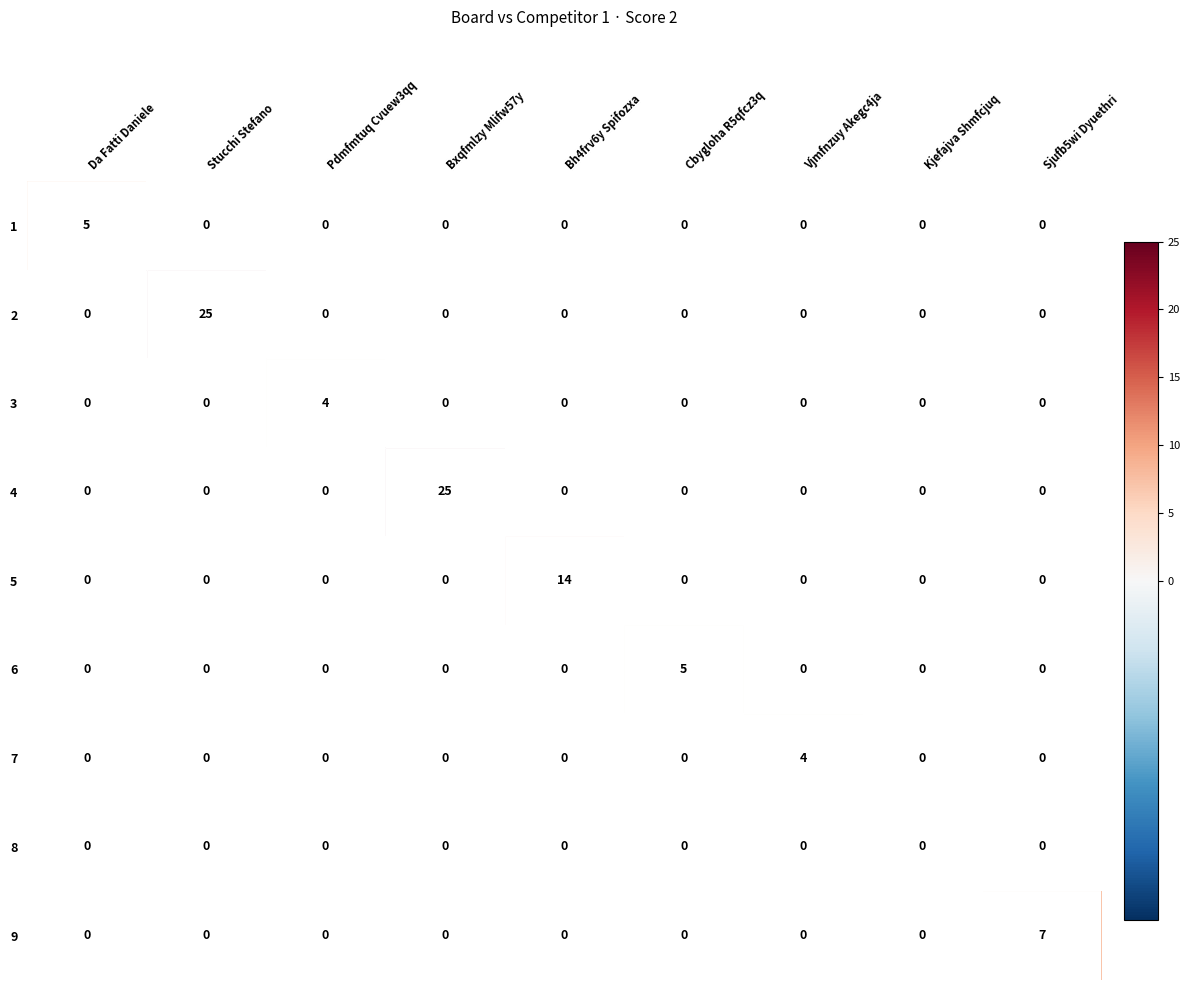

Which series changed the most between Pdmfmtuq Cvuew3qq and Sjufb5wi Dyuethri?

9